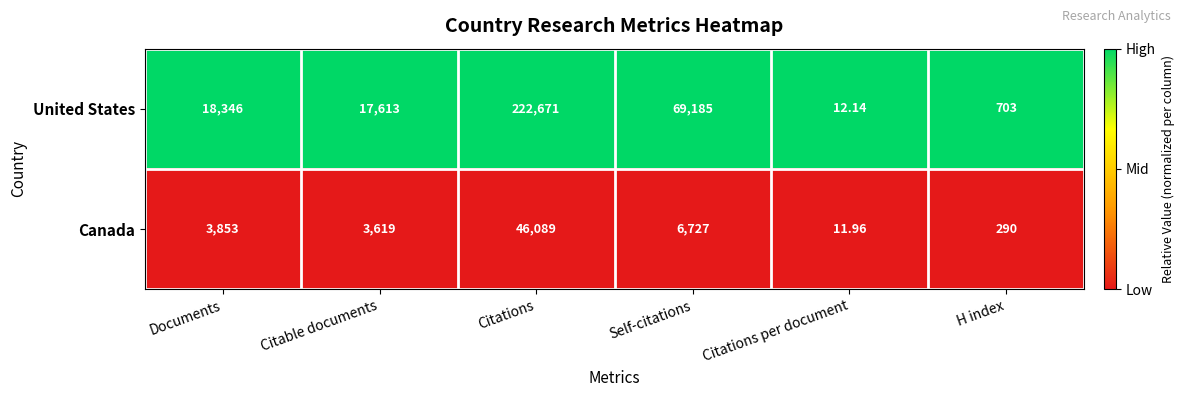

How many series are shown in this chart?

2